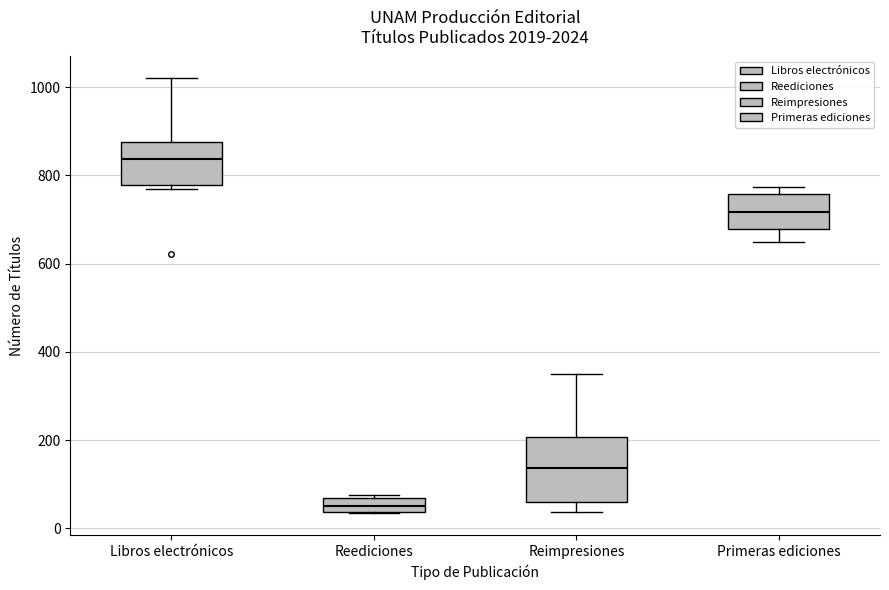

Comparing the boxes themselves (not the whiskers), which one is the tallest?

Reimpresiones